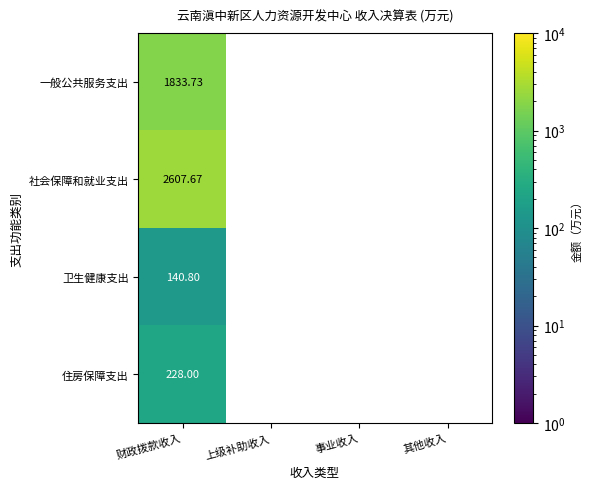

Rank the series at 财政拨款收入 from lowest to highest value.

卫生健康支出, 住房保障支出, 一般公共服务支出, 社会保障和就业支出